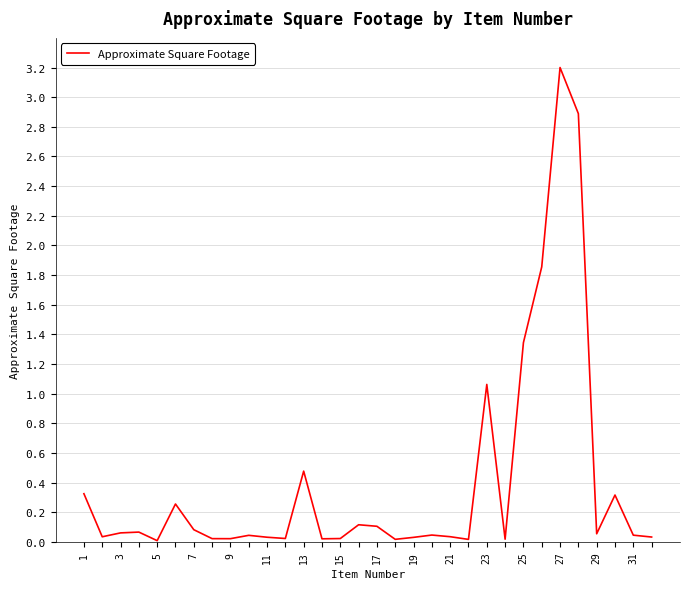

What is the difference between the maximum and minimum values?

3.2